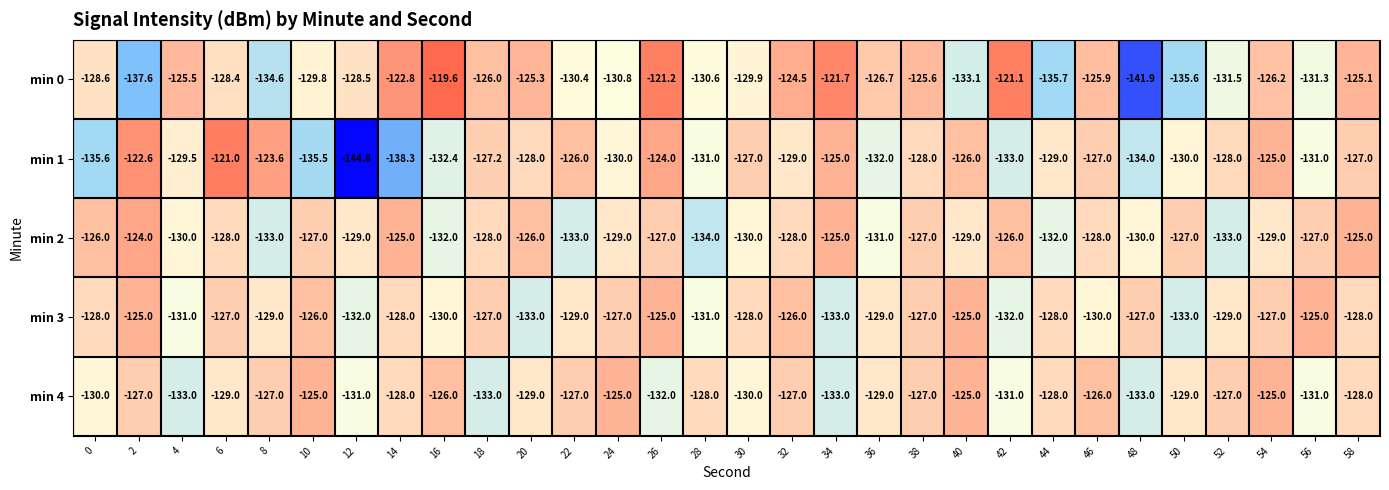

How many series are shown in this chart?

5